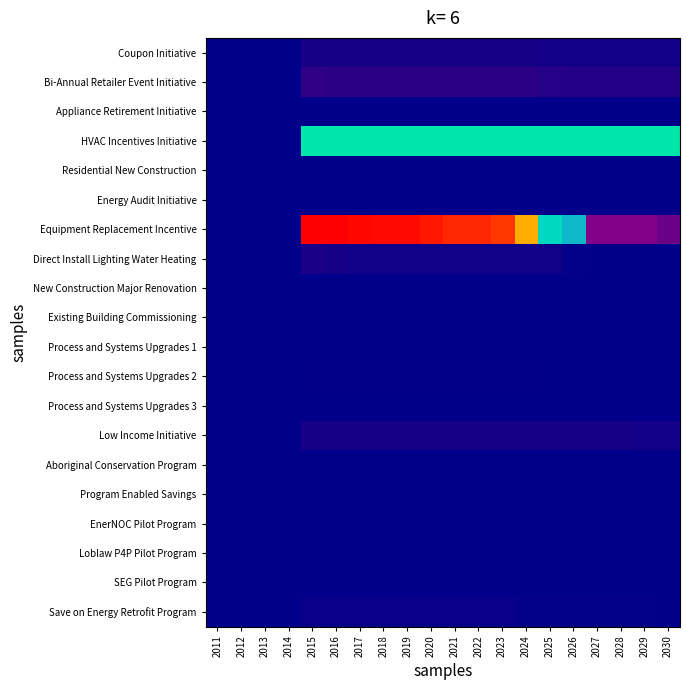

Which series has the largest total across all categories?

Equipment Replacement Incentive